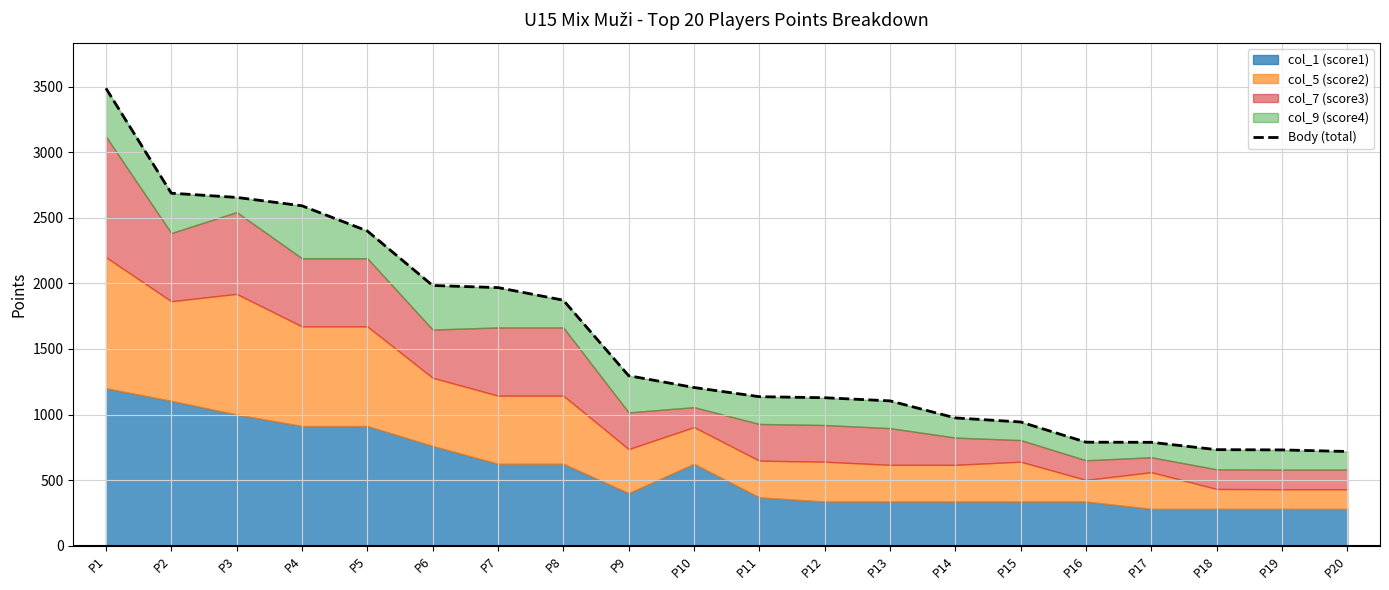

Which label corresponds to the smallest value in the chart?

P20